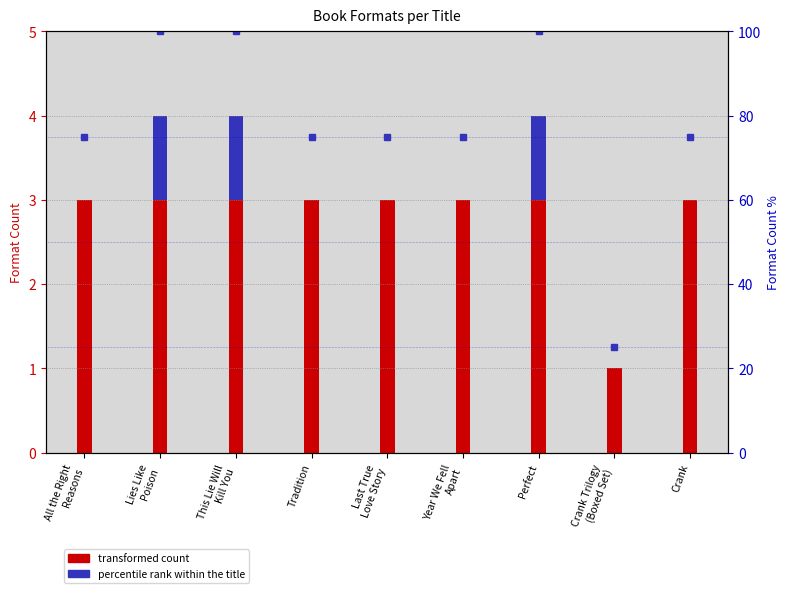

The value of Trade Paperback at Tradition is 1. True or false?

True